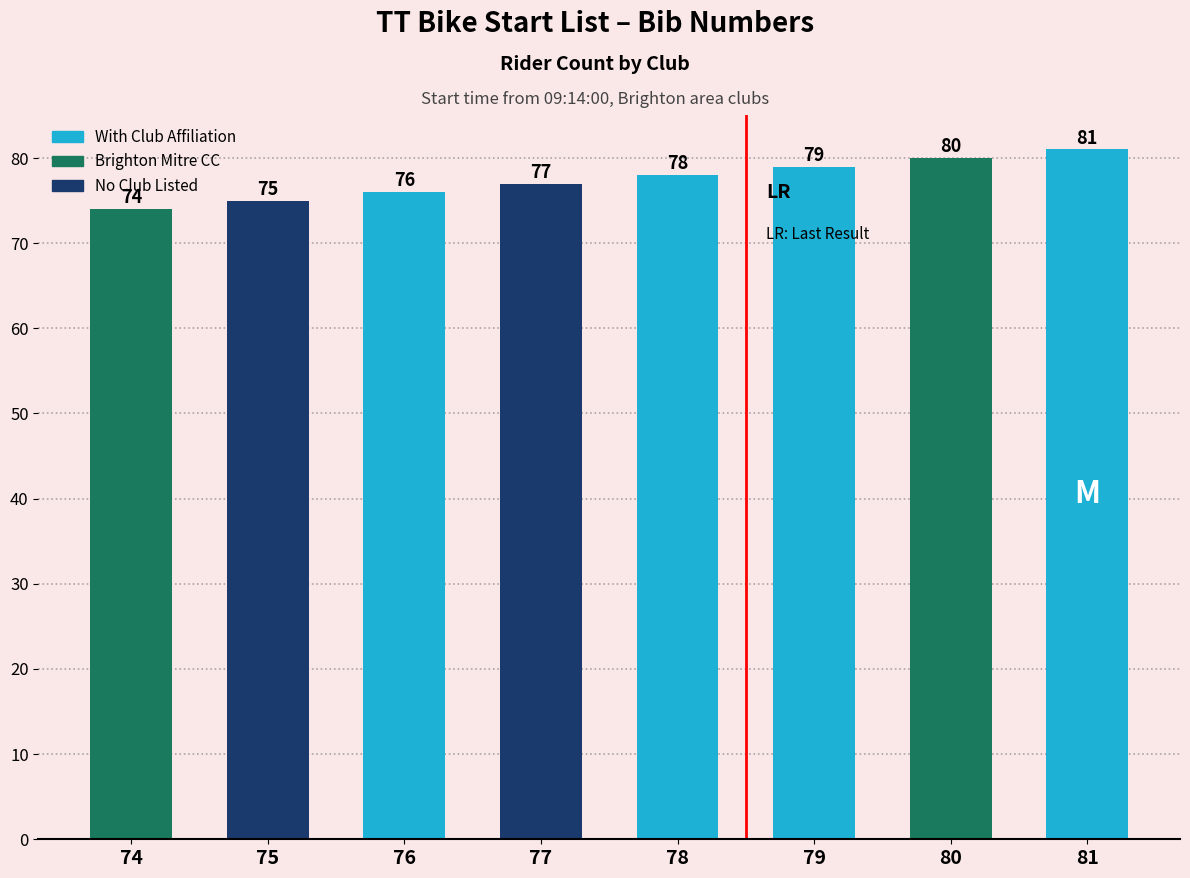

Between 79 and 77, which is larger?

79